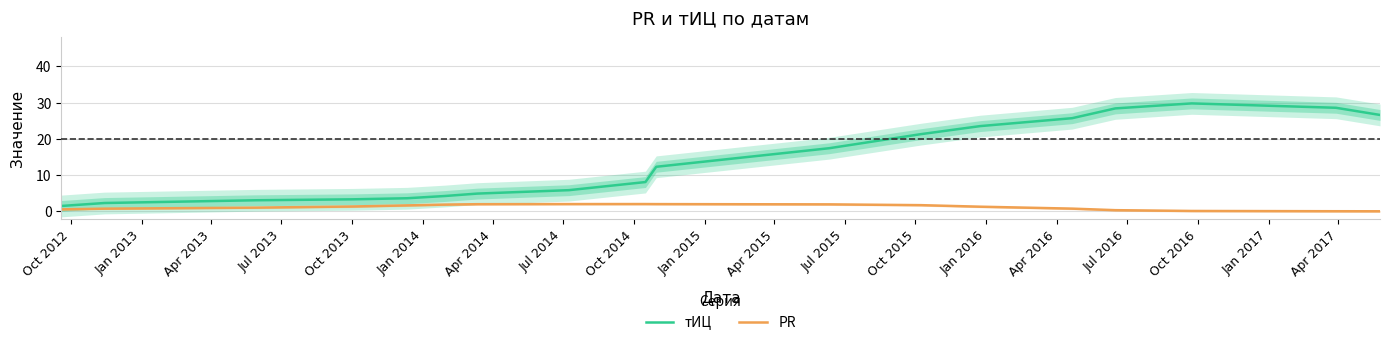

True or false: тИЦ and PR intersect in this chart.

False